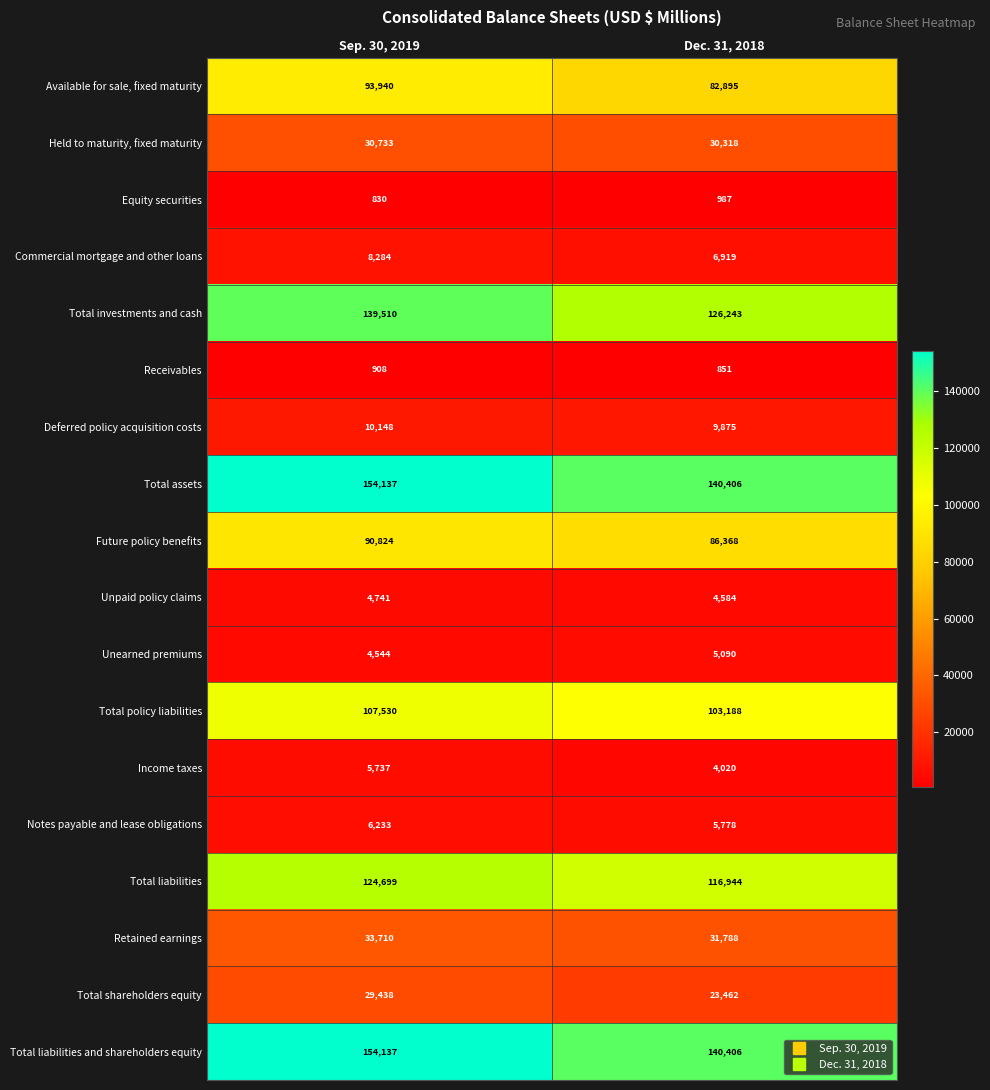

What is the difference between the highest and lowest values at Sep. 30, 2019?

153307